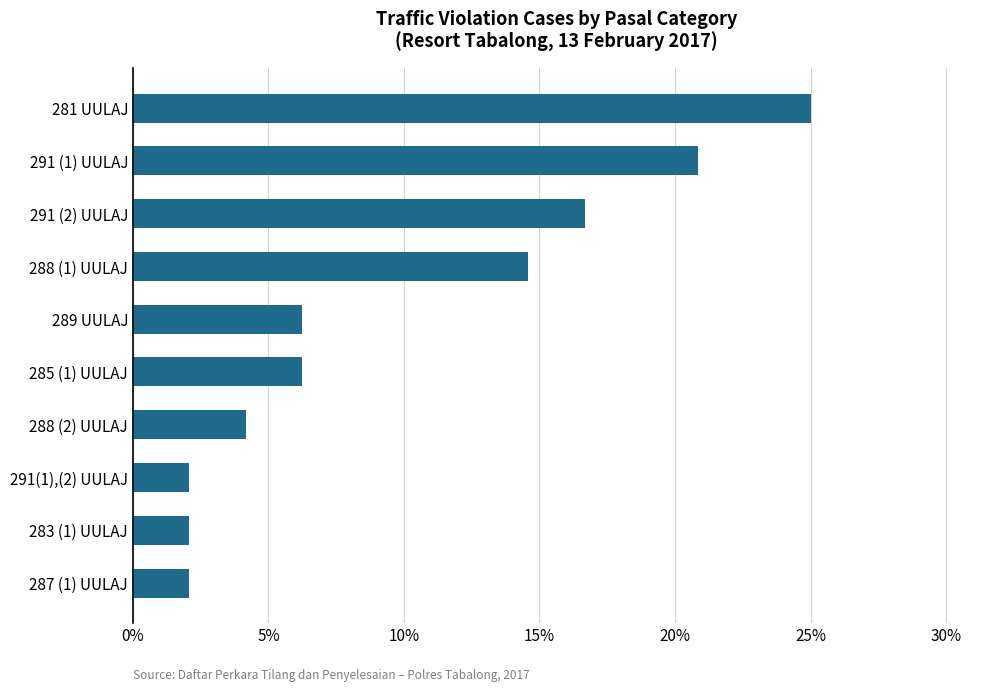

What is the average value?

0.1